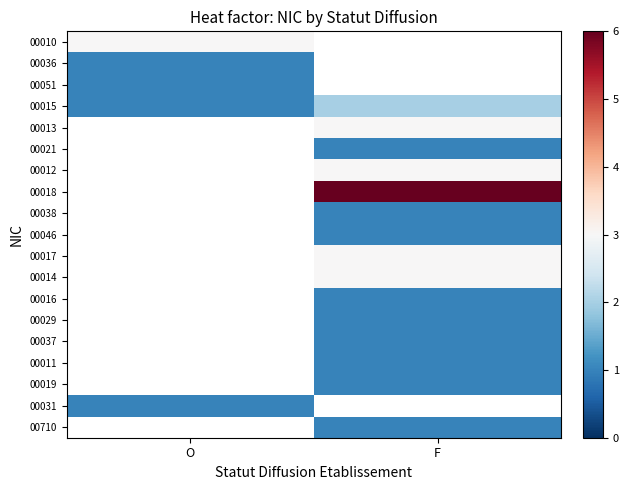

Reading left to right, transcribe all the data shown in this chart.

00010: O=3	F=0
00036: O=1	F=0
00051: O=1	F=0
00015: O=1	F=2
00013: O=0	F=3
00021: O=0	F=1
00012: O=0	F=3
00018: O=0	F=6
00038: O=0	F=1
00046: O=0	F=1
00017: O=0	F=3
00014: O=0	F=3
00016: O=0	F=1
00029: O=0	F=1
00037: O=0	F=1
00011: O=0	F=1
00019: O=0	F=1
00031: O=1	F=0
00710: O=0	F=1